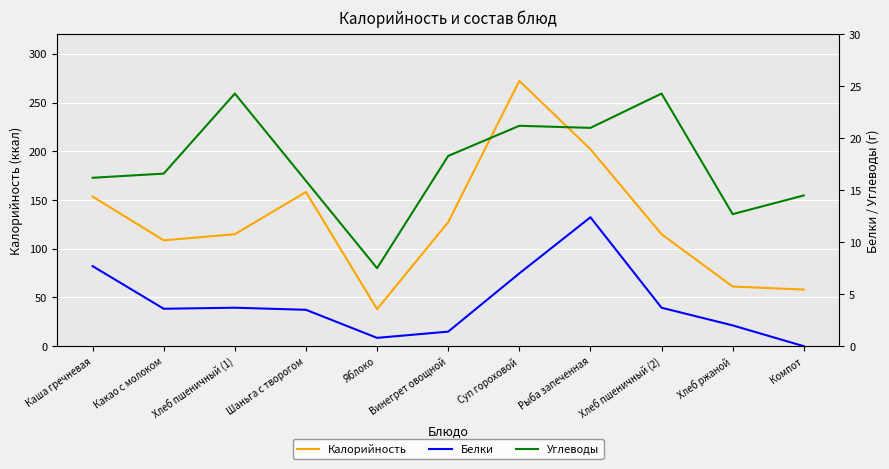

At which label is Белки closest to 6?

Суп гороховой